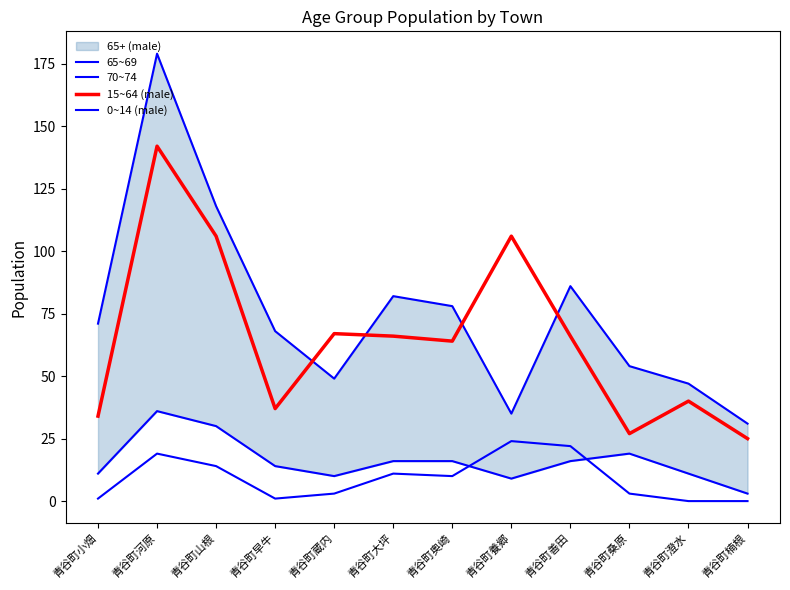

How many lines are shown in the chart?

4